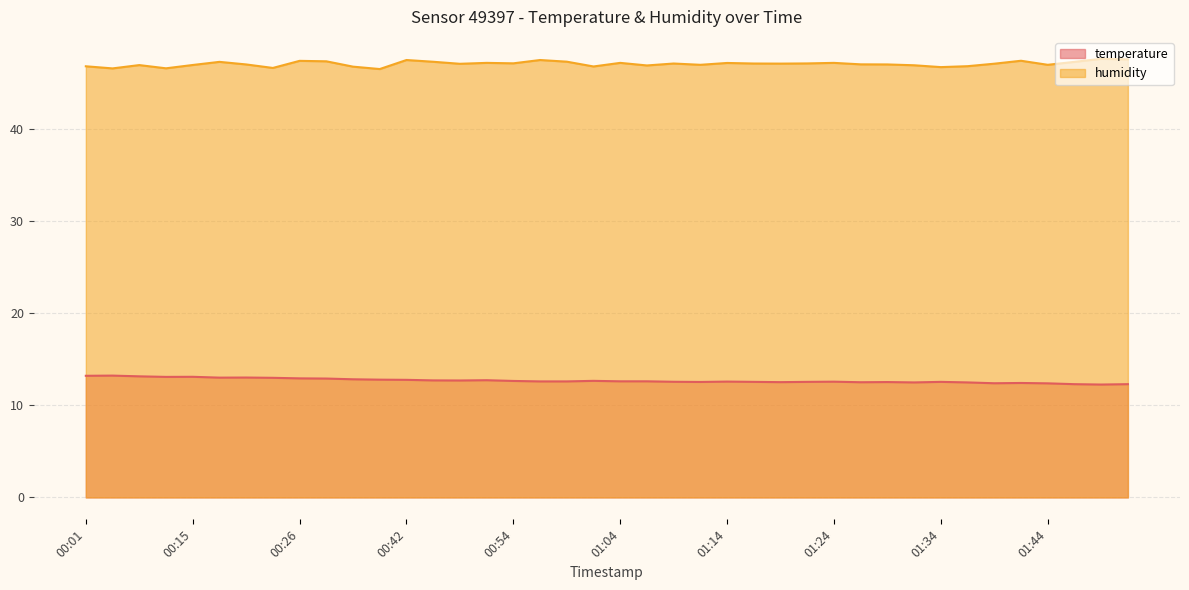

What is the highest value of the humidity series?

47.6